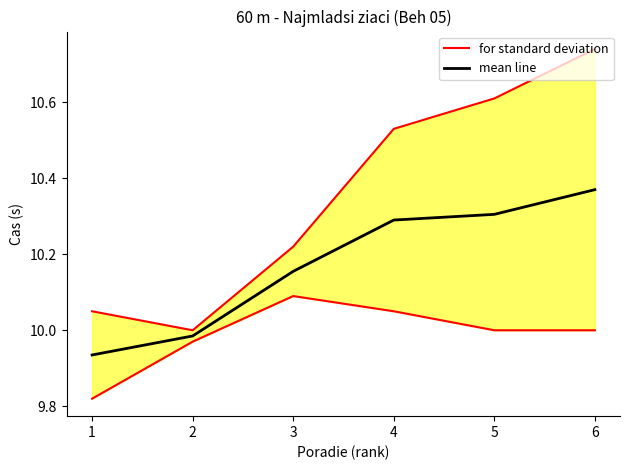

True or false: for standard deviation and mean line intersect in this chart.

False